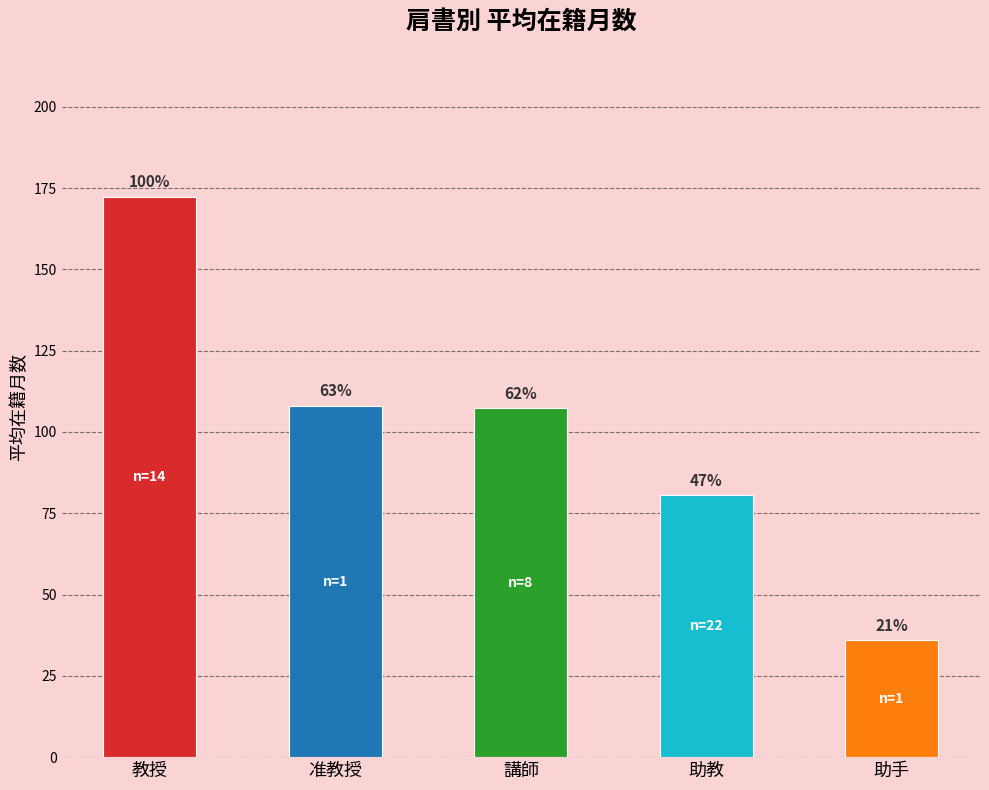

True or false: the data shows 56.4 at 助手.

False